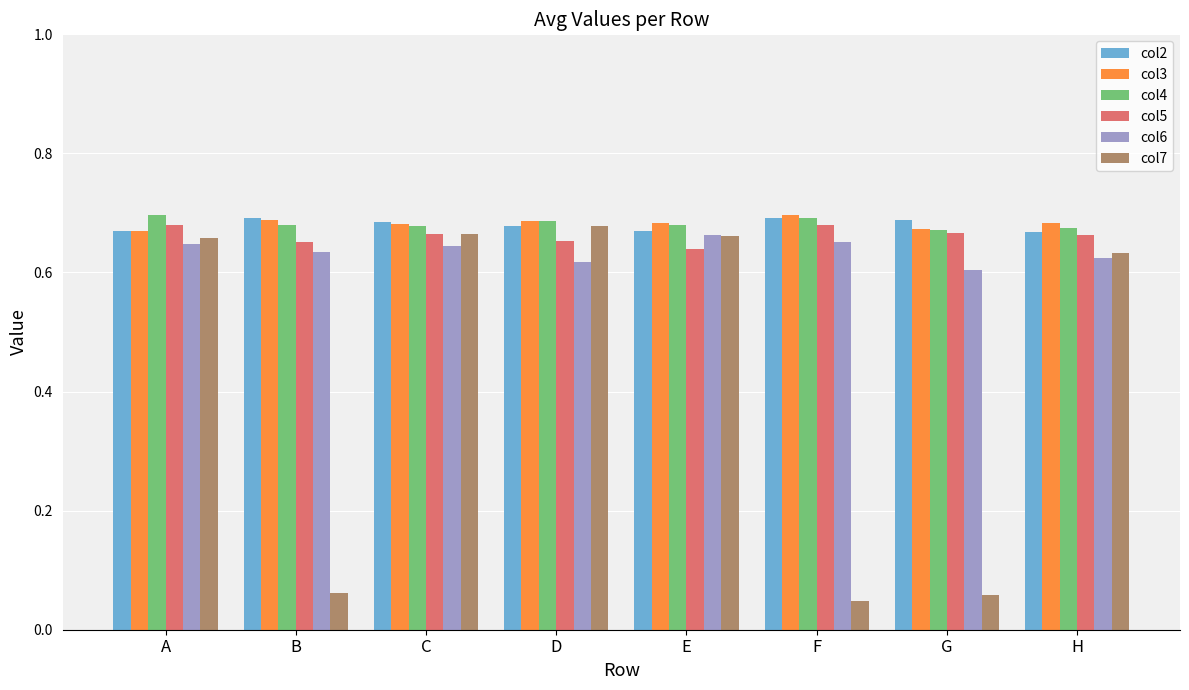

Which category has the lowest value across all series?

F